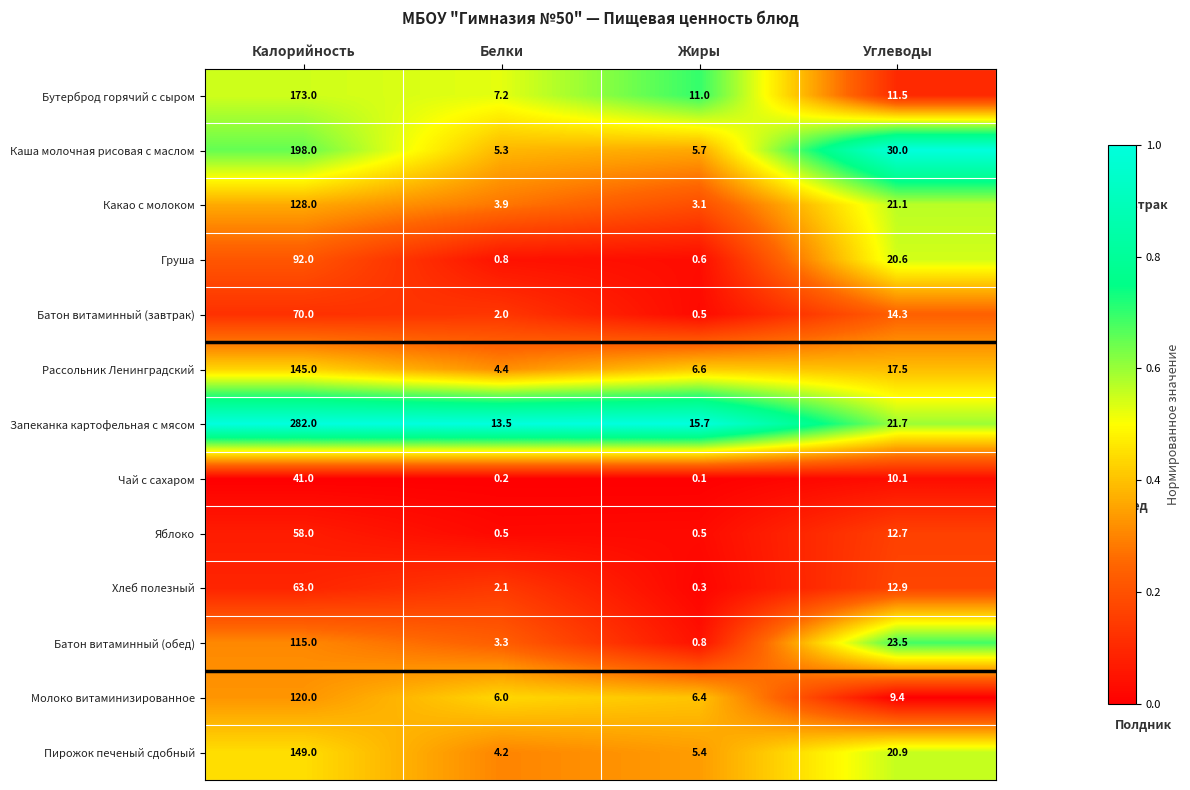

Rank the categories by Запеканка картофельная с мясом value from highest to lowest.

Калорийность, Углеводы, Жиры, Белки